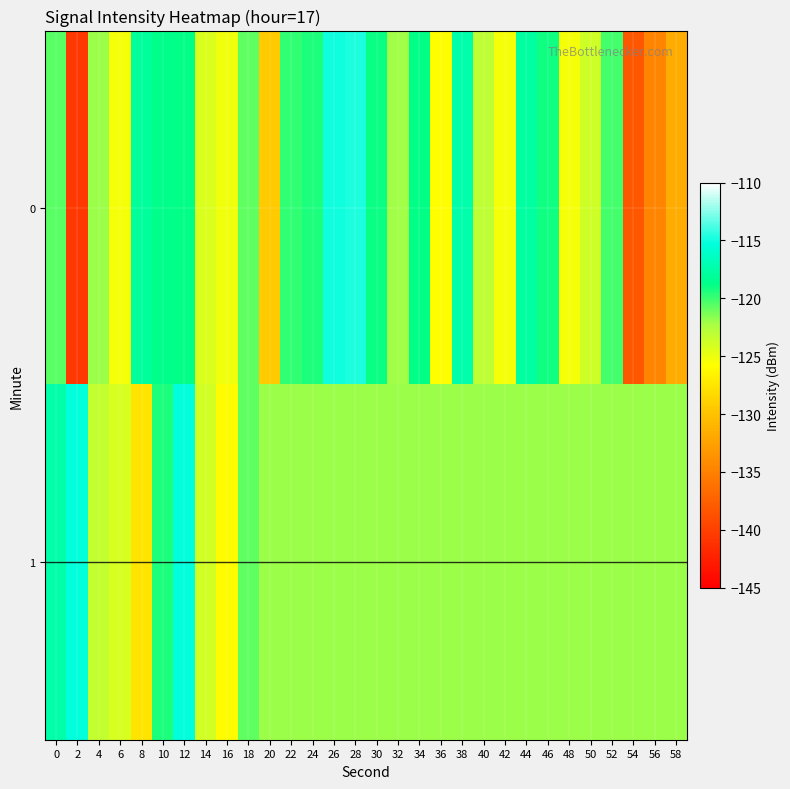

Count the number of categories in the chart.

30